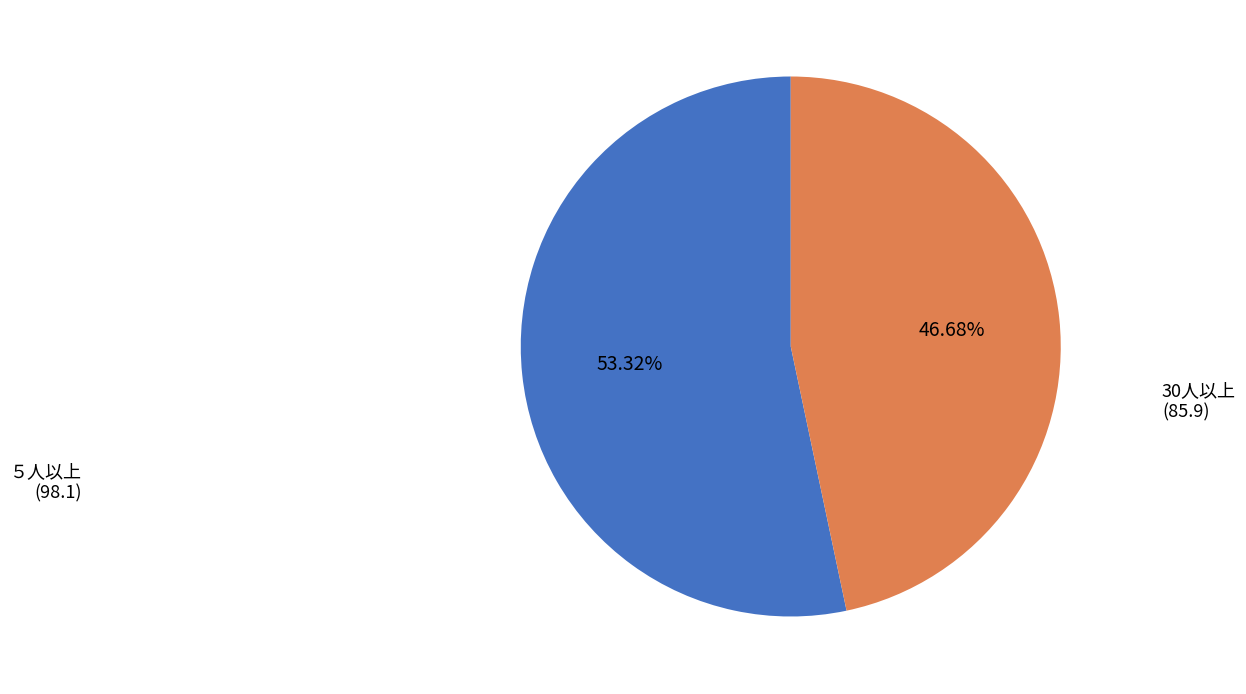

Does any single category account for the majority?

Yes